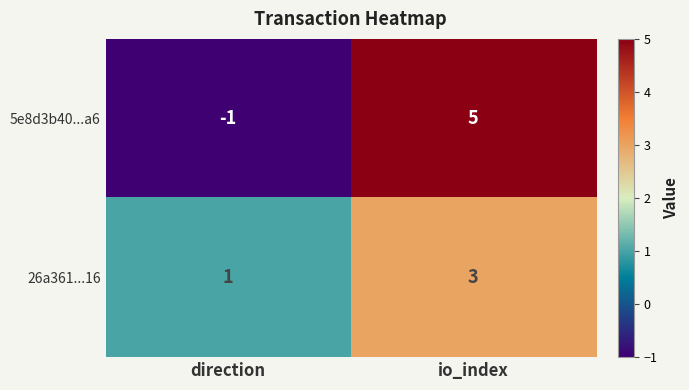

What is the minimum value shown in the chart?

-1